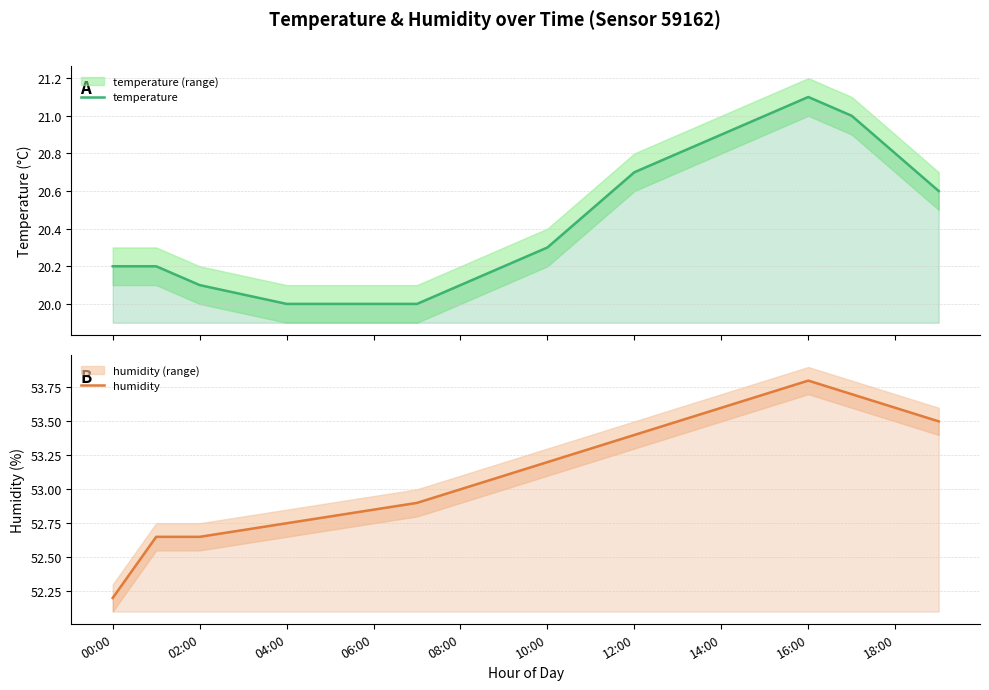

Which category has the highest value across all series?

16:00